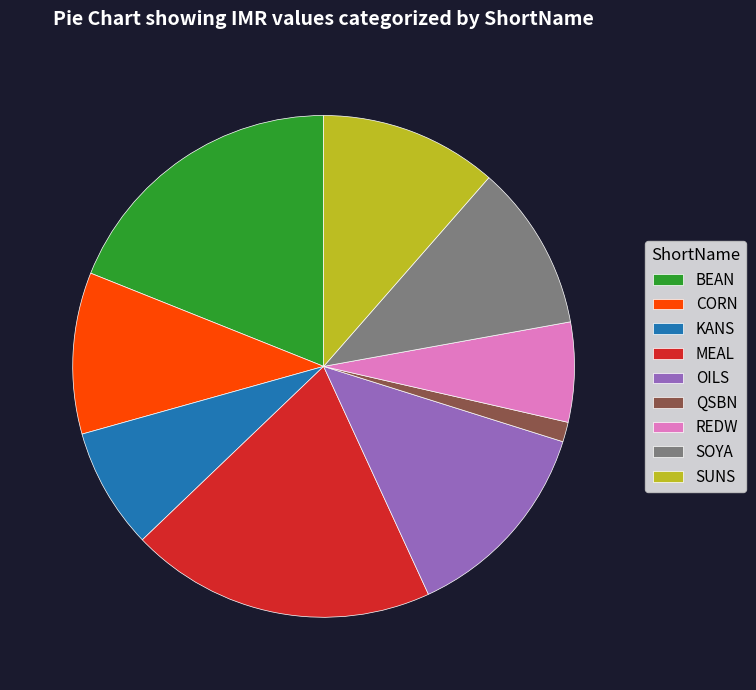

Which category has the smallest portion of the pie?

QSBN